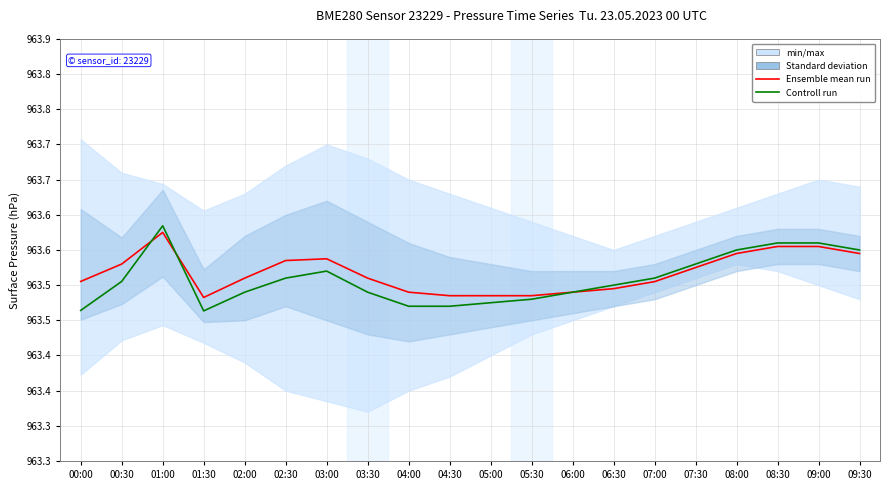

What position from the right is 05:30?

9